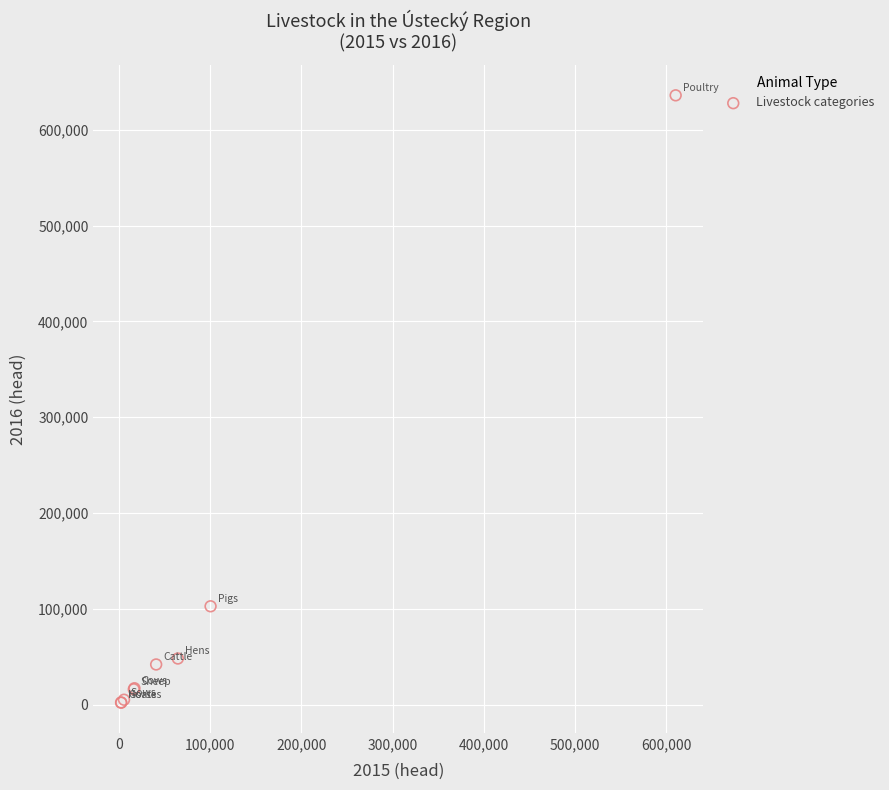

What Y value in the scatter plot is closest to 319072?

102651